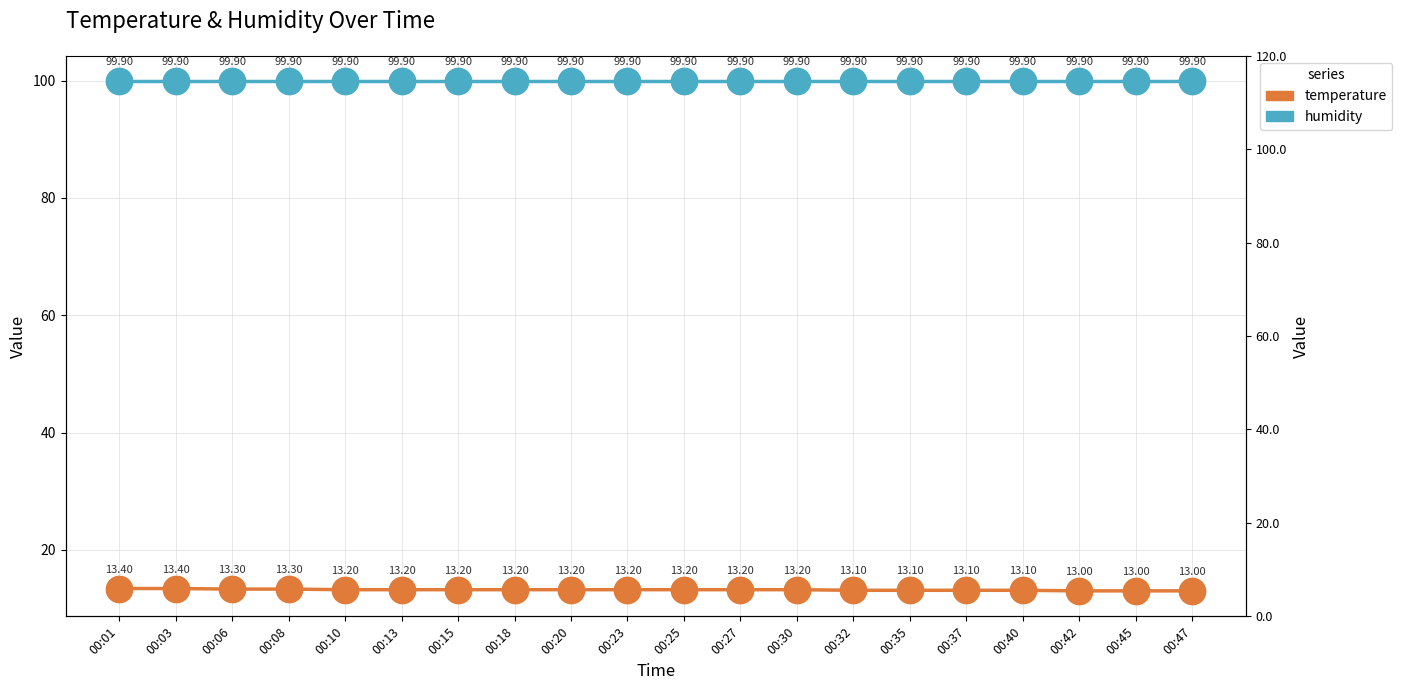

Which series contains the highest Y value?

humidity